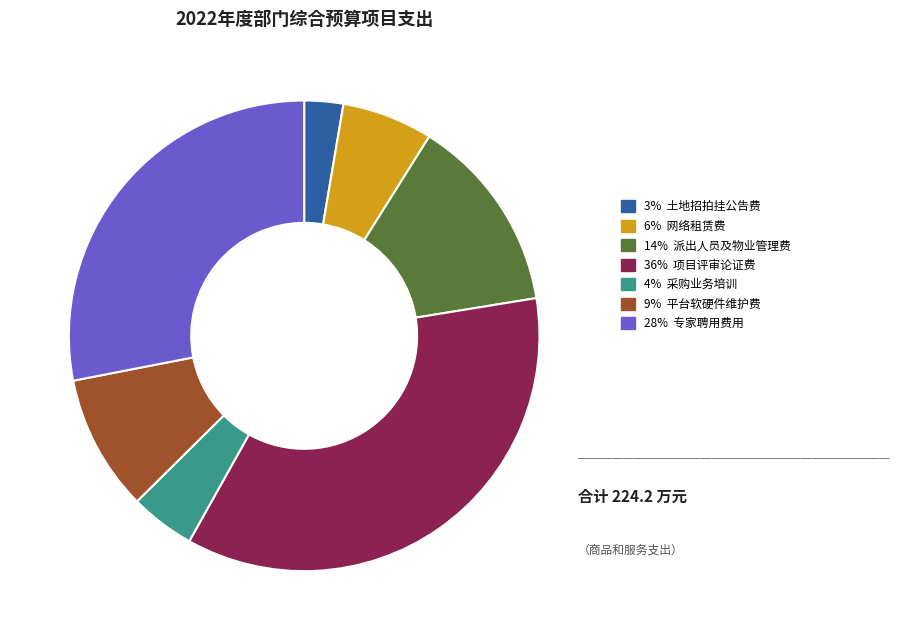

Which has a higher value, 28% 专家聘用费用 or 3% 土地招拍挂公告费?

28% 专家聘用费用